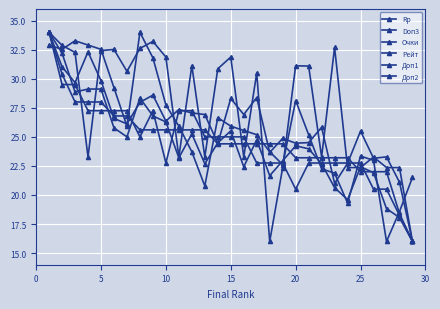

How many values in the Доп2 series are below 25?

14